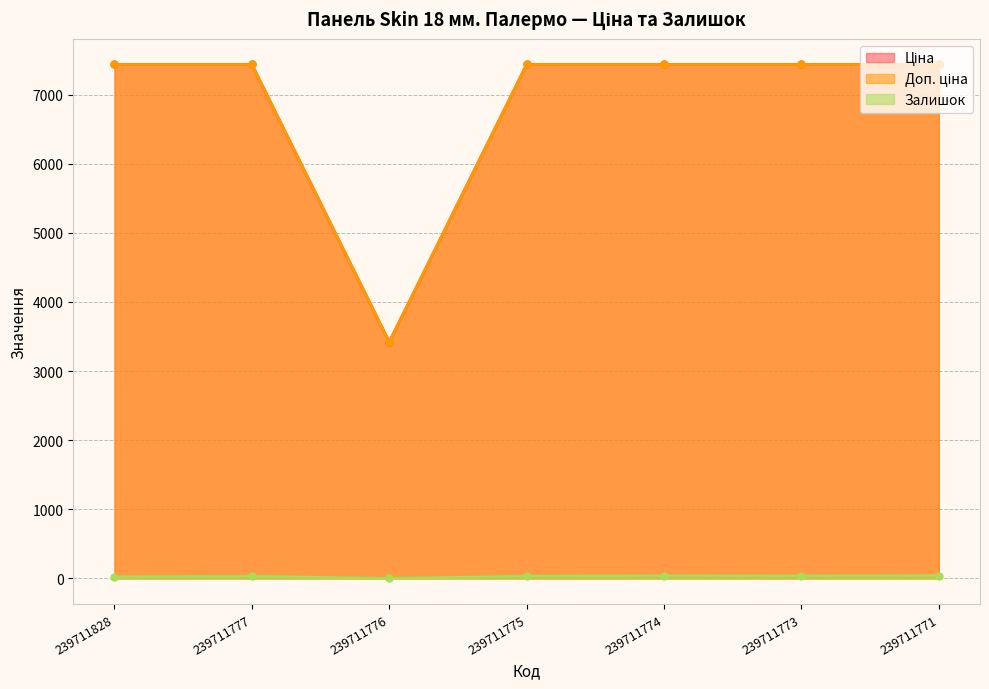

True or false: Ціна has more than 1 points higher than both neighbors.

False